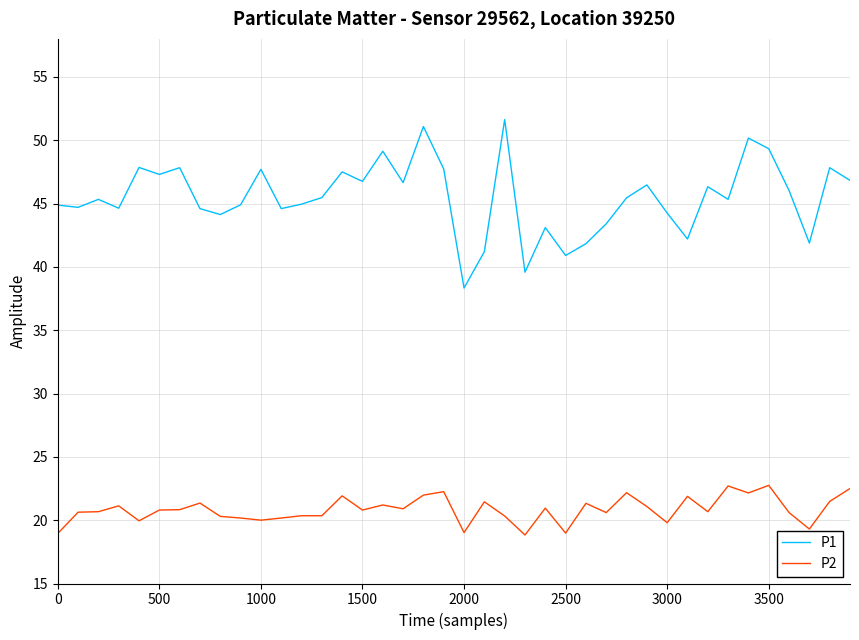

True or false: P2 and P1 intersect in this chart.

False